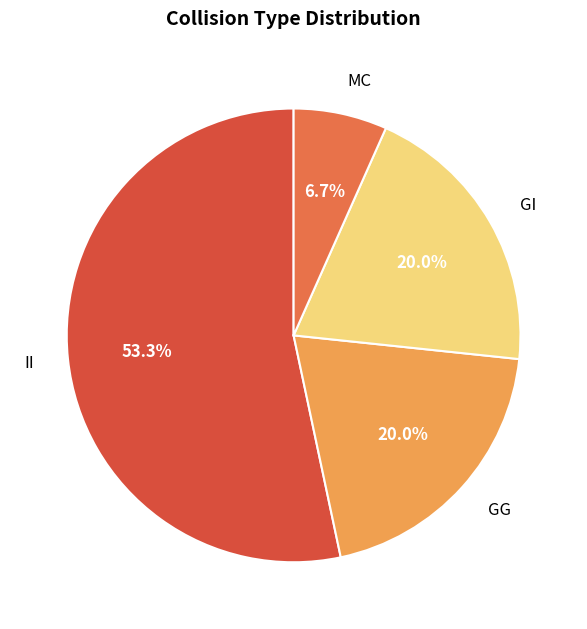

What percentage is NOT represented by MC?

93.3%